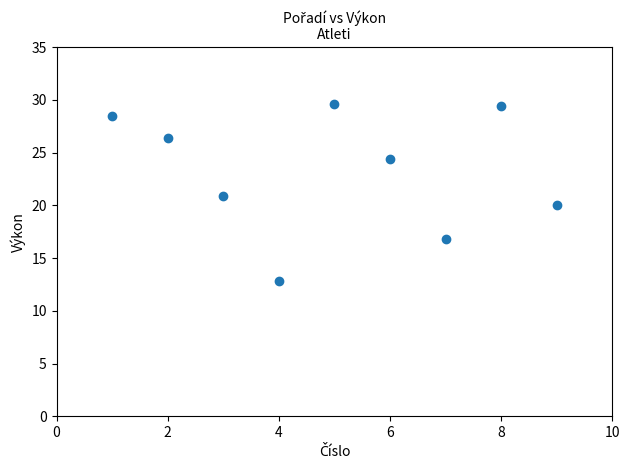

What is the average Y value?

23.2